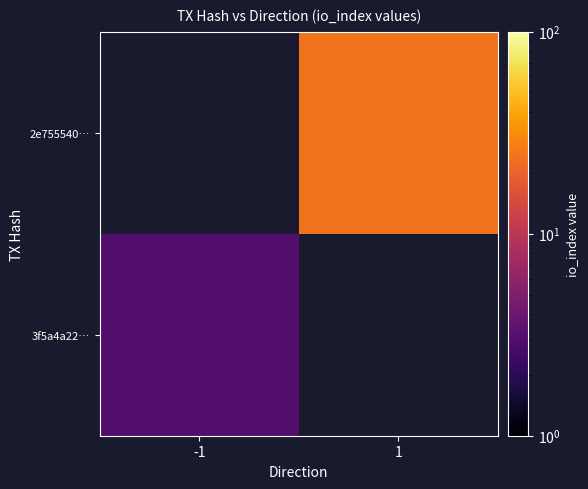

At which label is 3f5a4a22… closest to 3?

-1